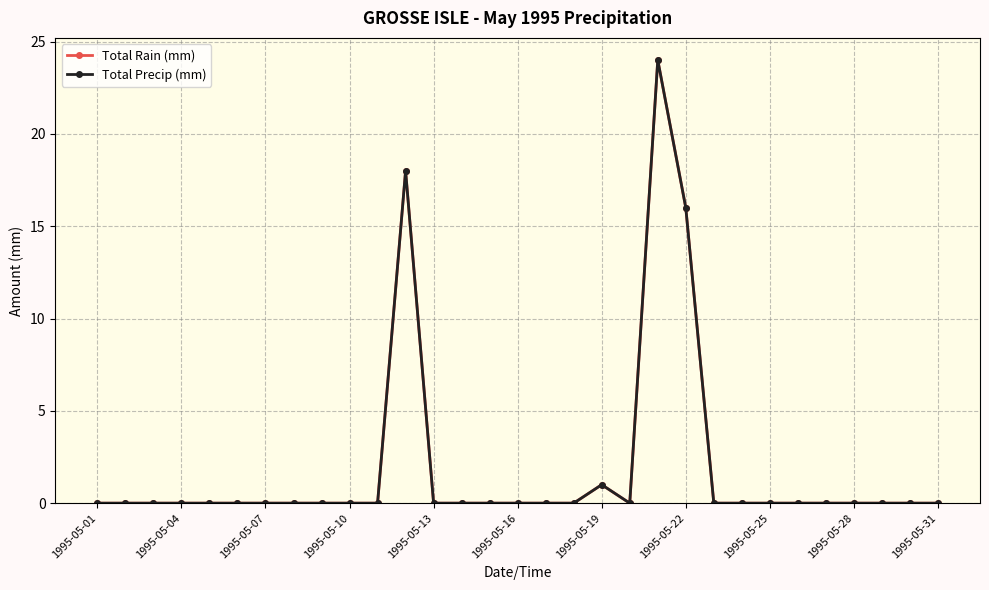

Is this an area chart (filled region under the line)?

No